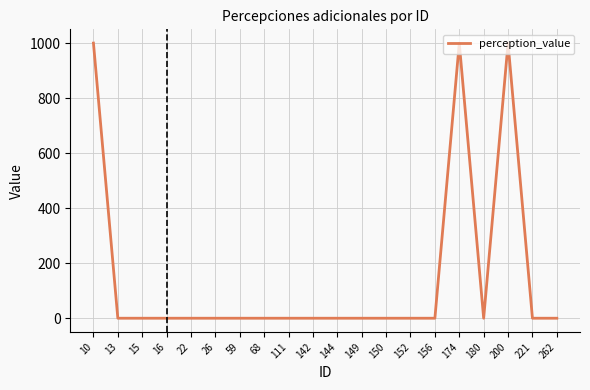

Reading left to right, transcribe all the data shown in this chart.

10=1000	13=0	15=0	16=0	22=0	26=0	59=0	68=0	111=0	142=0	144=0	149=0	150=0	152=0	156=0	174=1000	180=0	200=1000	221=0	262=0